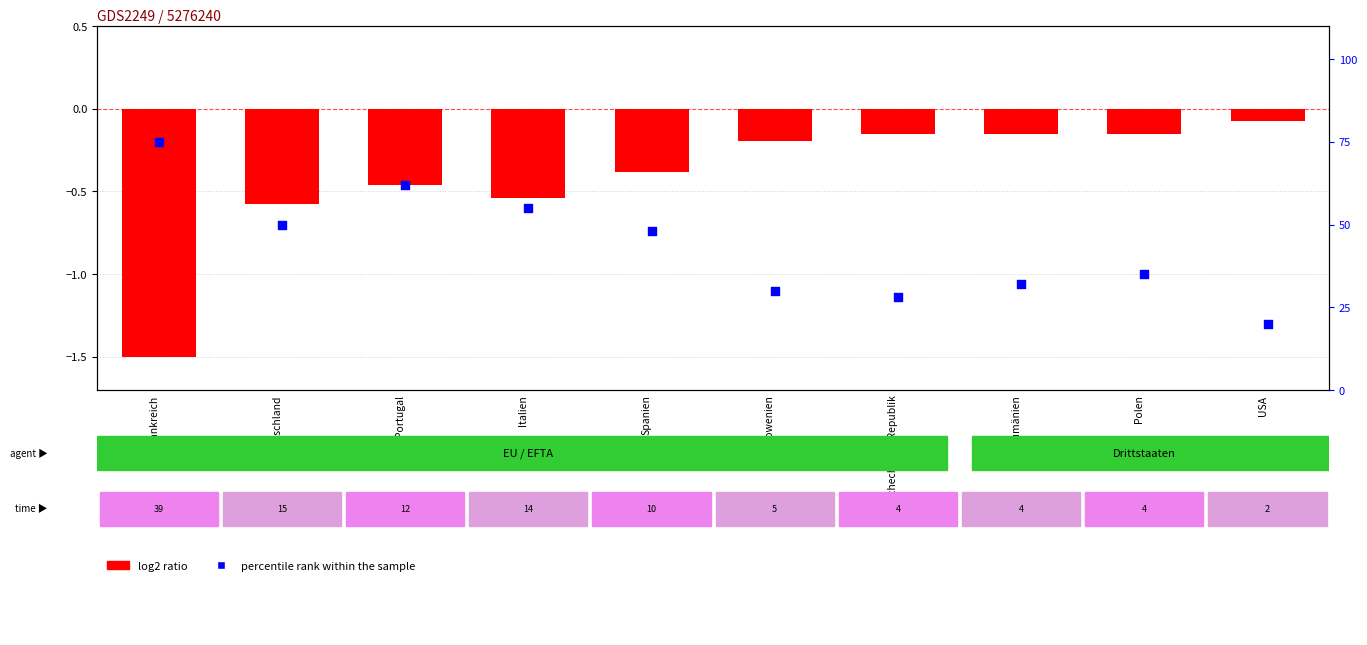

Which series reaches the maximum Y coordinate?

percentile rank within the sample